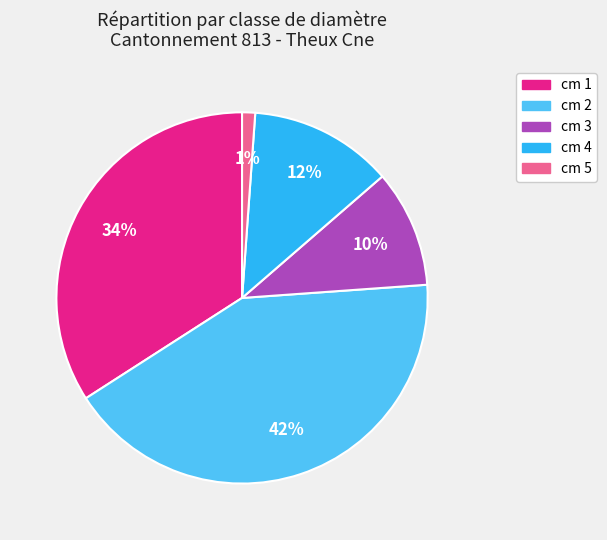

To the nearest percent, what percentage of the pie is cm 2?

42%